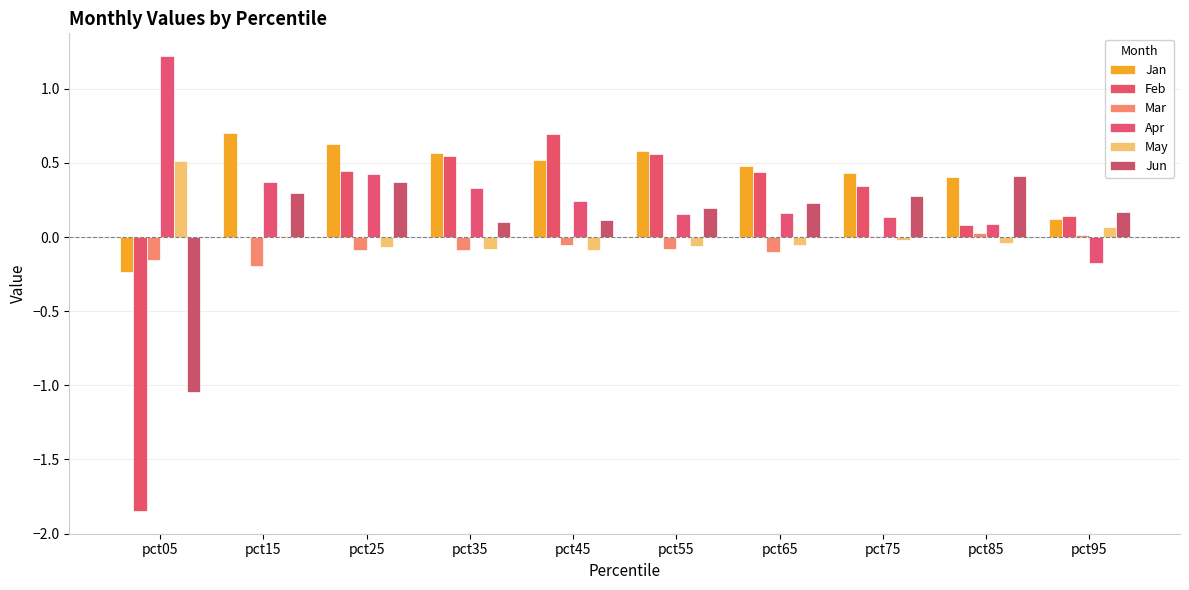

How many distinct data groups are displayed?

6